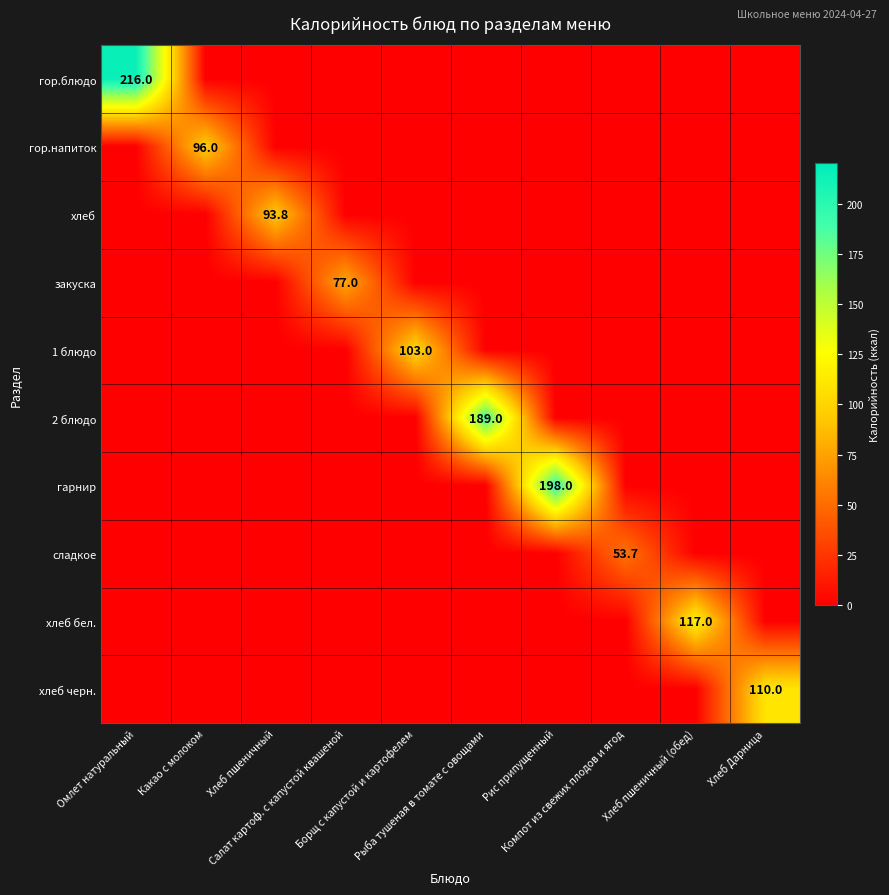

How many values in закуска are above zero?

1